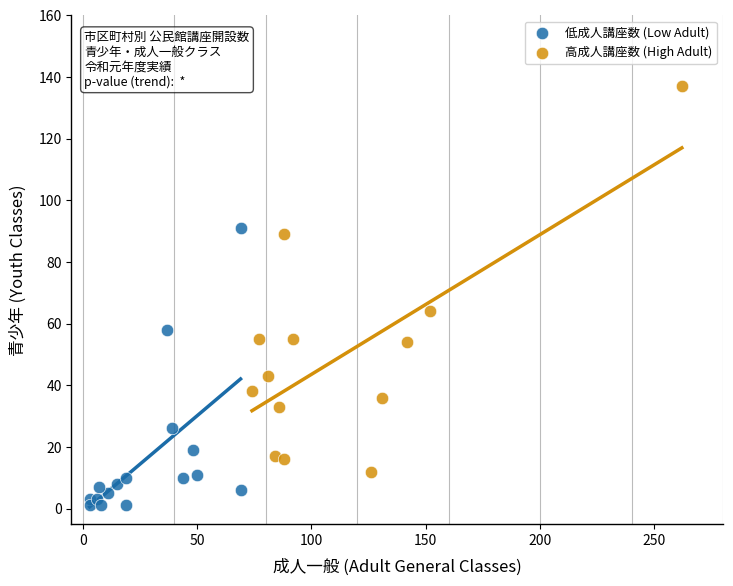

Which series reaches the maximum Y coordinate?

高成人講座数 (High Adult)